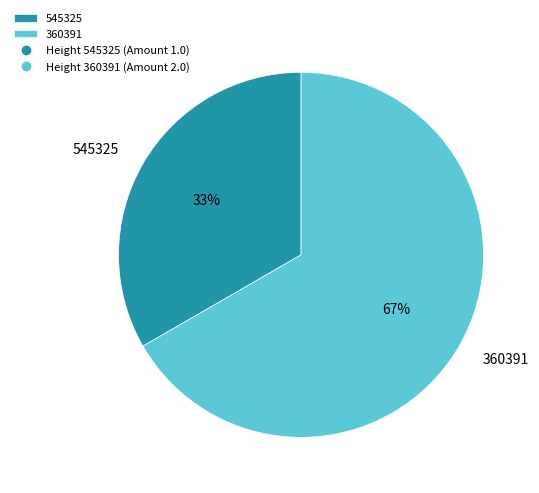

Which slice represents more than half of the pie?

360391